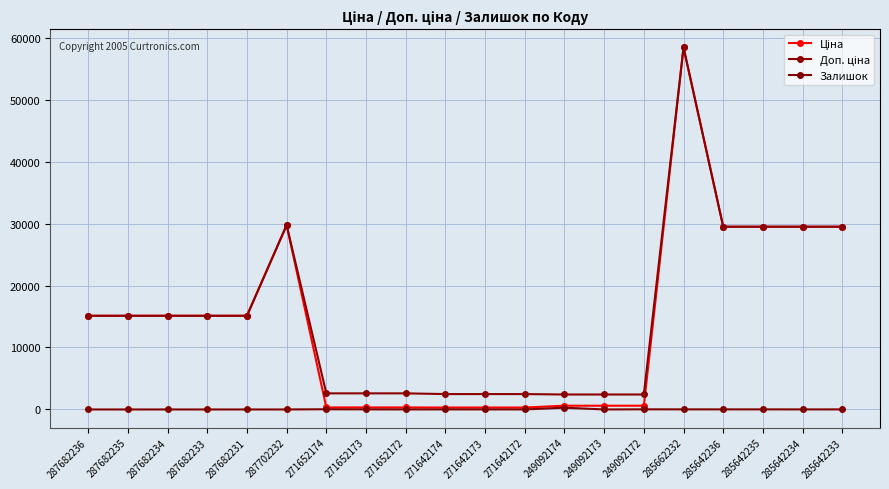

Rank the categories by Залишок value from lowest to highest.

287682236, 287682235, 287682234, 287682233, 287682231, 287702232, 249092173, 271652172, 271642172, 271642173, 271642174, 285642233, 285642234, 271652173, 285642236, 285642235, 285662232, 249092172, 271652174, 249092174